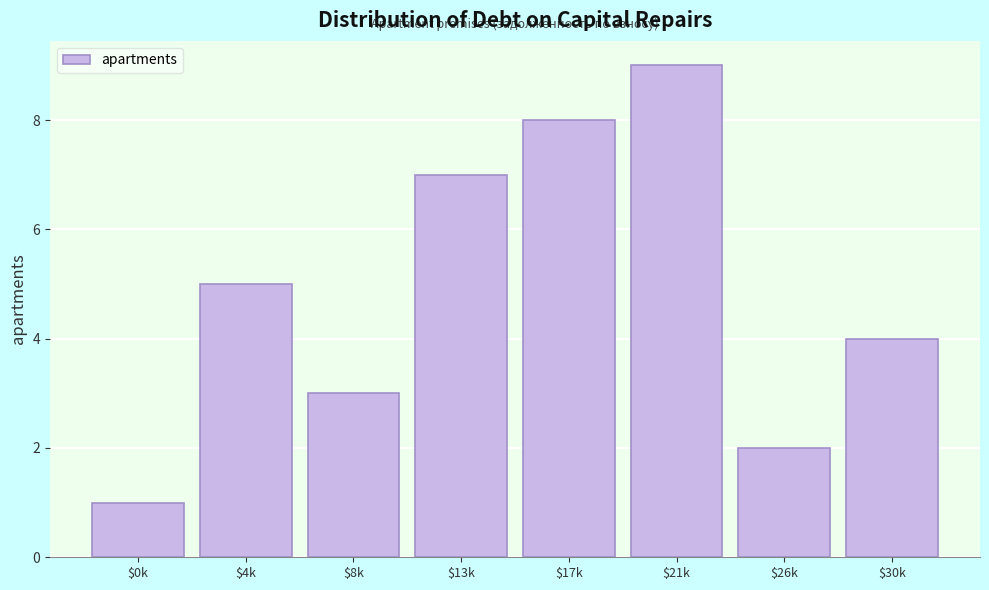

Reading left to right, transcribe all the data shown in this chart.

1	5	3	7	8	9	2	4